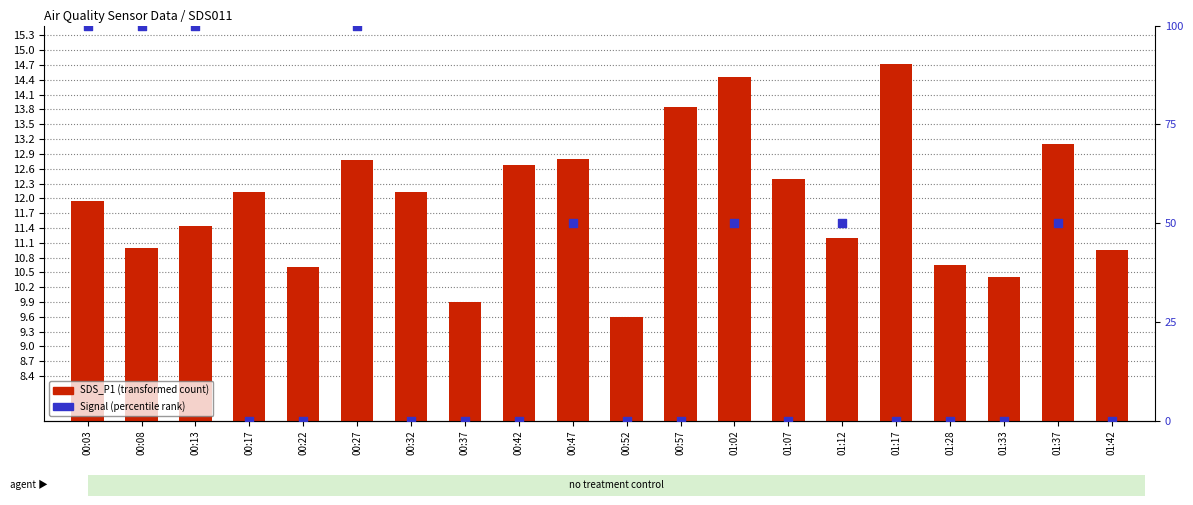

What is the total value across all series at 00:47?

62.8